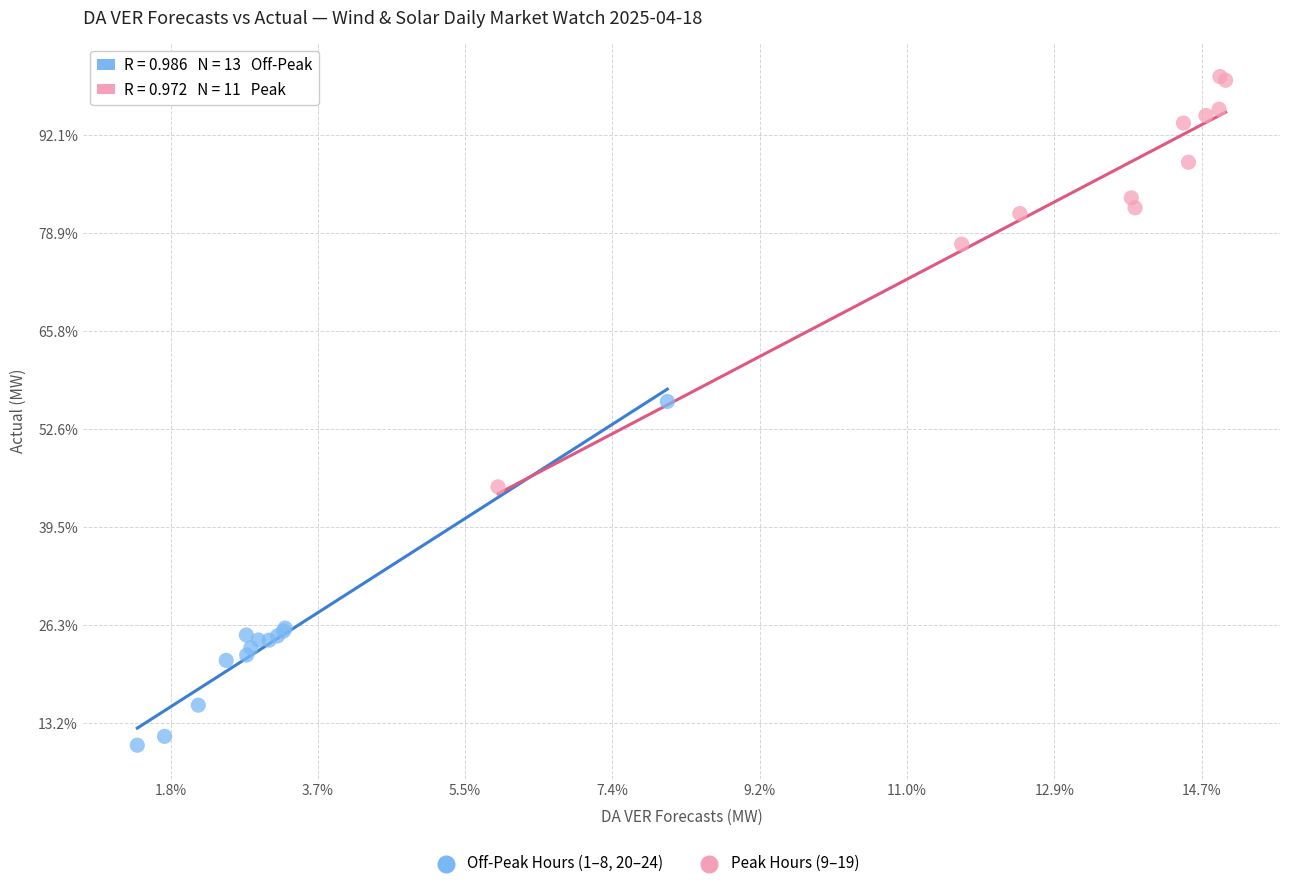

Which series reaches the maximum Y coordinate?

Peak Hours (9–19)